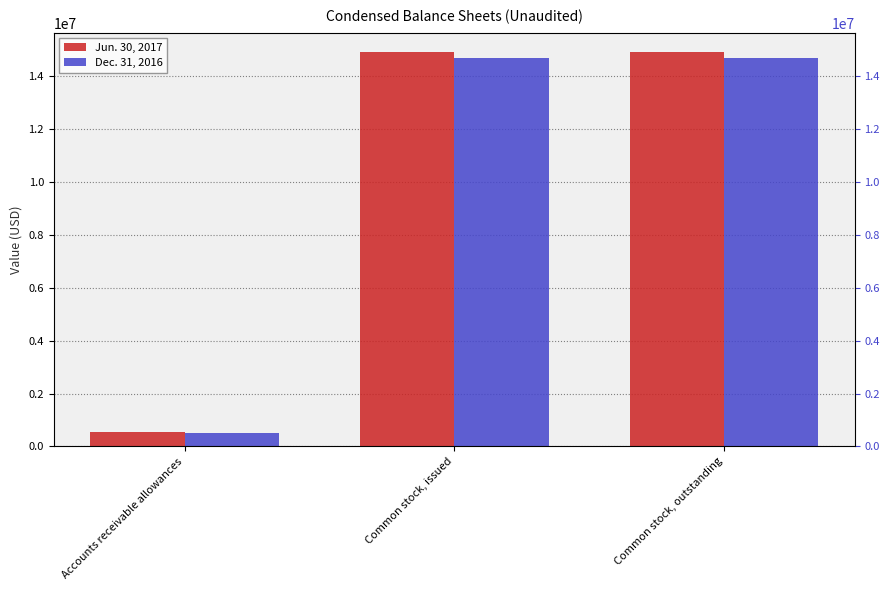

What is the smallest value displayed?

507296